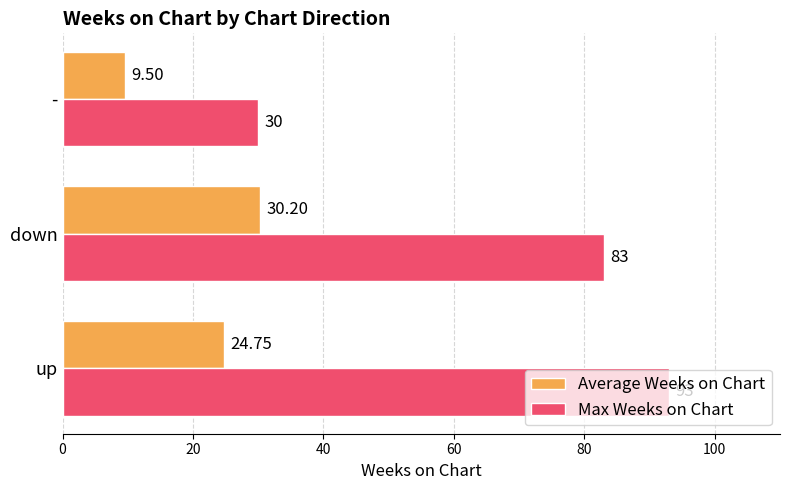

List the series in order of their peak value, highest first.

Max Weeks on Chart, Average Weeks on Chart